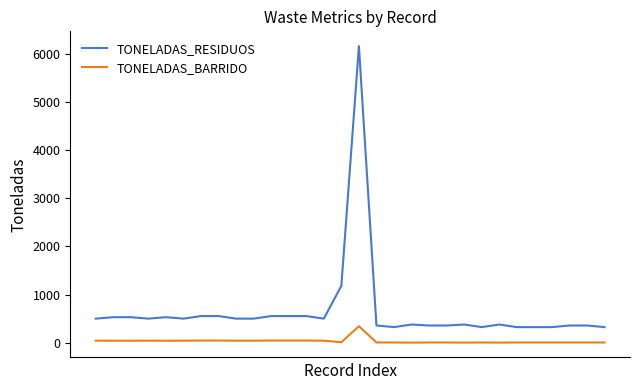

List the series in order of their overall mean, highest first.

TONELADAS_RESIDUOS, TONELADAS_BARRIDO